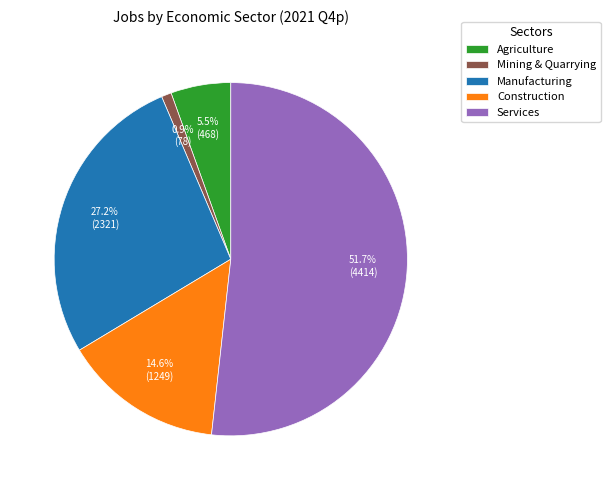

Which category accounts for the majority?

Services